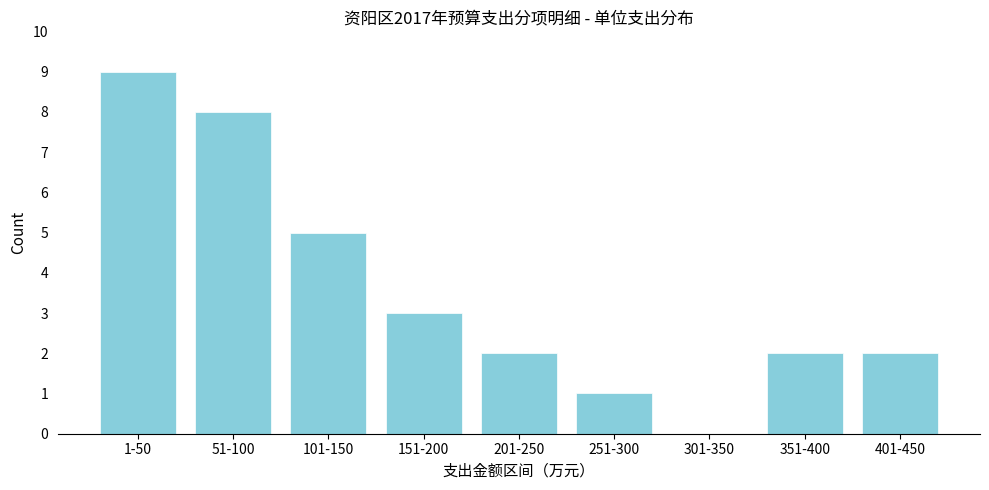

Reading left to right, what are all the values shown in this chart?

1-50=9	51-100=8	101-150=5	151-200=3	201-250=2	251-300=1	301-350=0	351-400=2	401-450=2